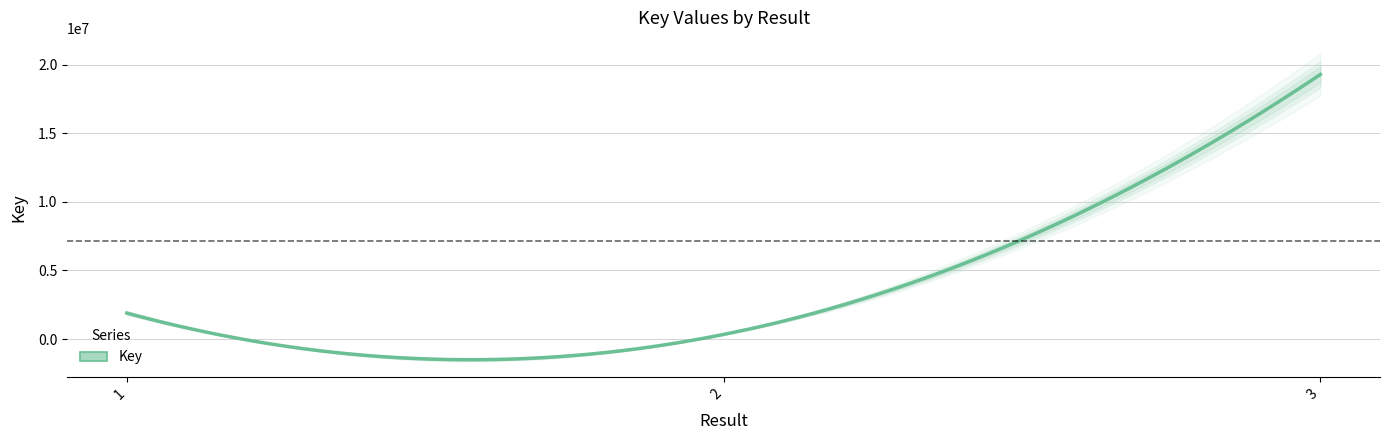

List the labels in order of value, largest first.

3, 1, 2